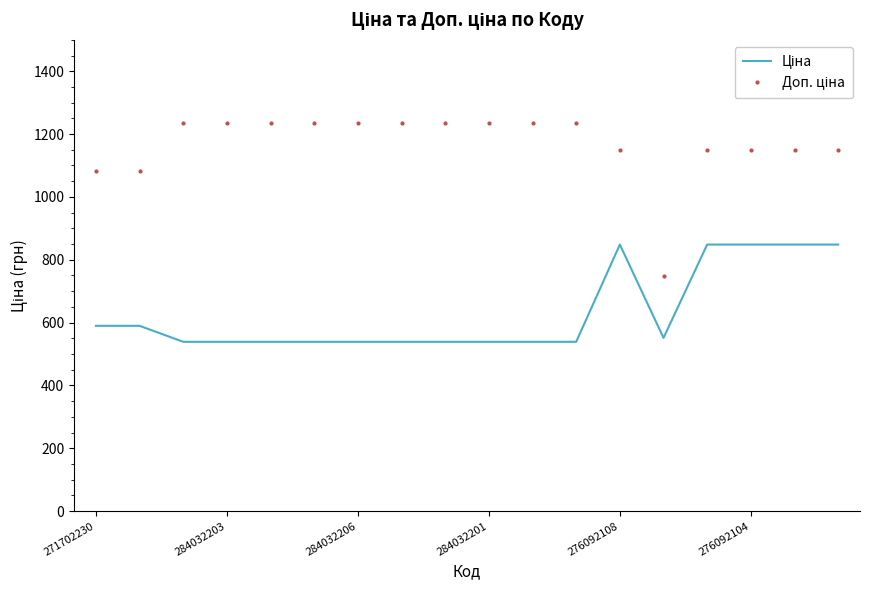

How many series are shown in this chart?

2